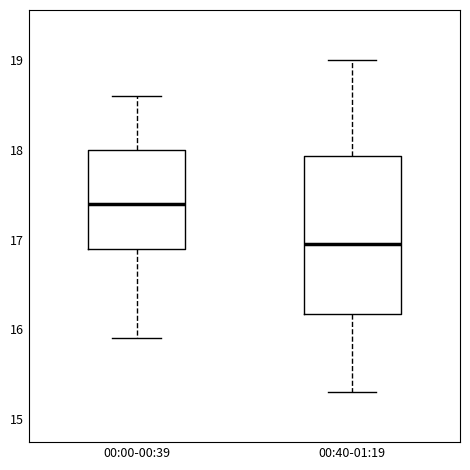

Which box's median line is the highest?

00:00-00:39